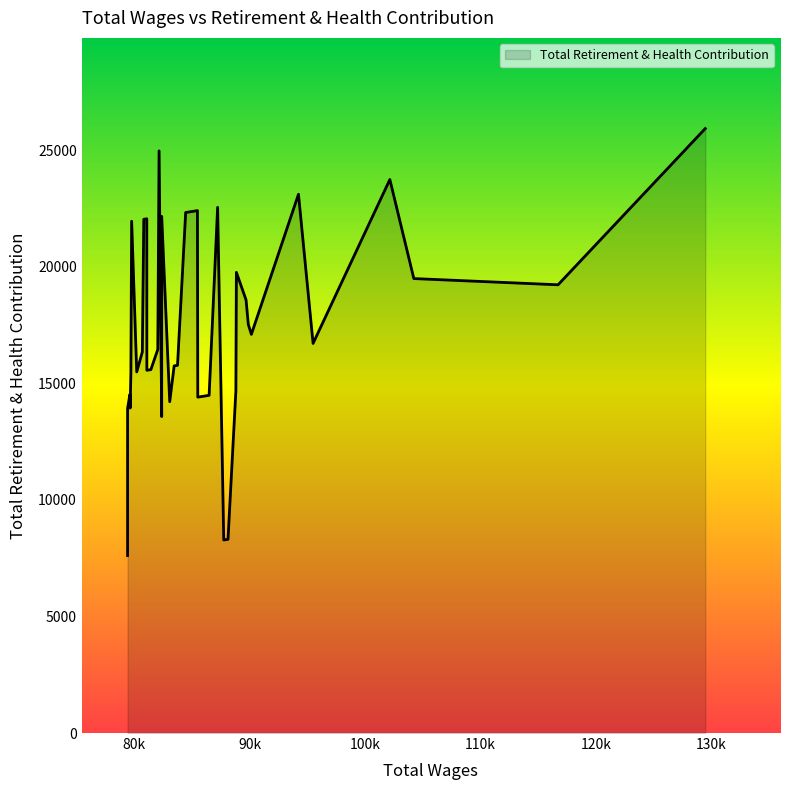

Which has a higher value, 82171 or 79443?

82171